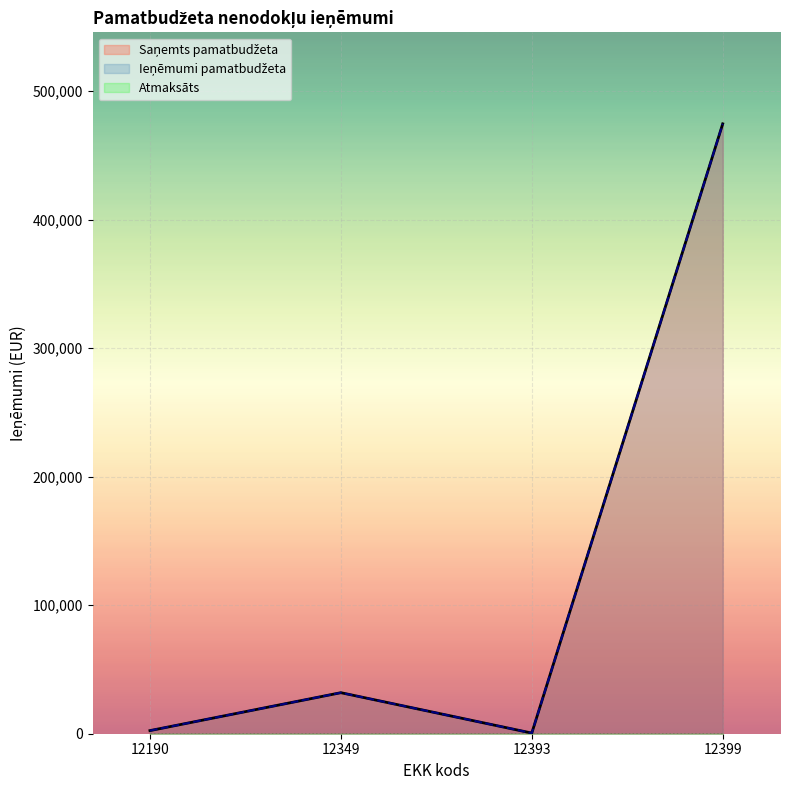

At which label is Atmaksāts closest to 0?

12349